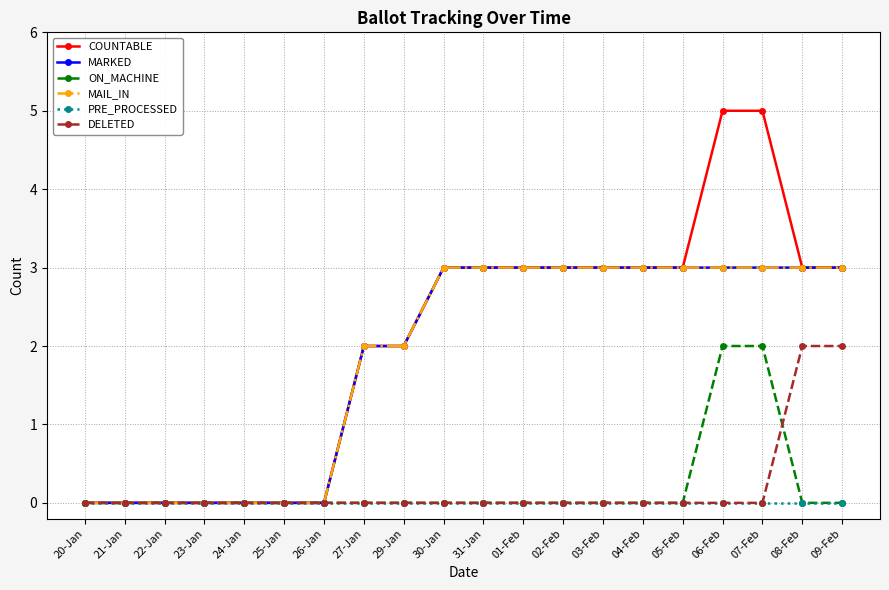

Reading left to right, extract all data points from this chart.

COUNTABLE: 0	0	0	0	0	0	0	2	2	3	3	3	3	3	3	3	5	5	3	3
MARKED: 0	0	0	0	0	0	0	2	2	3	3	3	3	3	3	3	3	3	3	3
ON_MACHINE: 0	0	0	0	0	0	0	0	0	0	0	0	0	0	0	0	2	2	0	0
MAIL_IN: 0	0	0	0	0	0	0	2	2	3	3	3	3	3	3	3	3	3	3	3
PRE_PROCESSED: 0	0	0	0	0	0	0	0	0	0	0	0	0	0	0	0	0	0	0	0
DELETED: 0	0	0	0	0	0	0	0	0	0	0	0	0	0	0	0	0	0	2	2